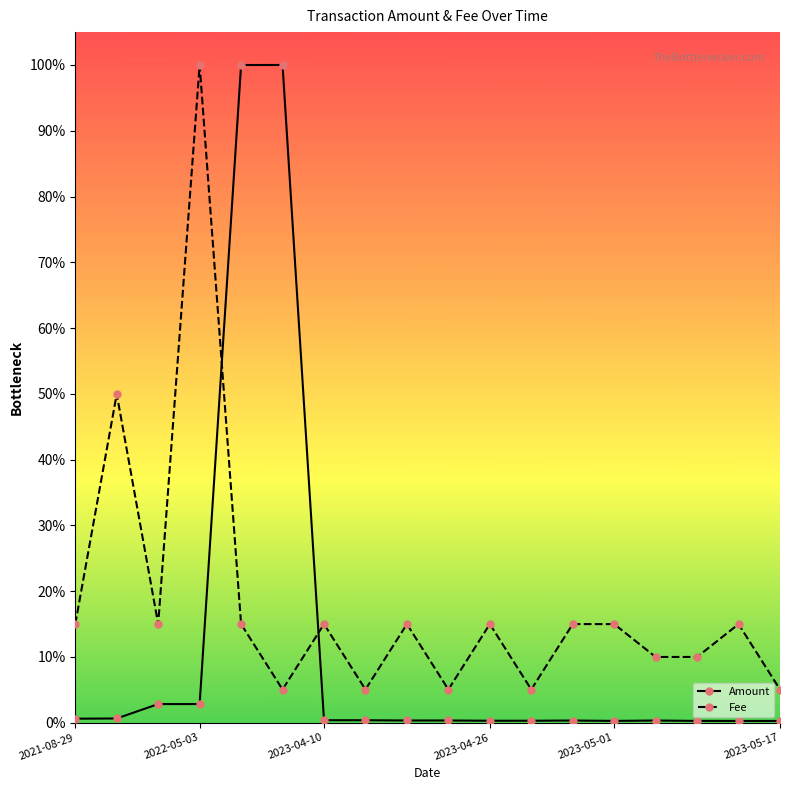

What are all the series names shown in the legend?

Amount, Fee